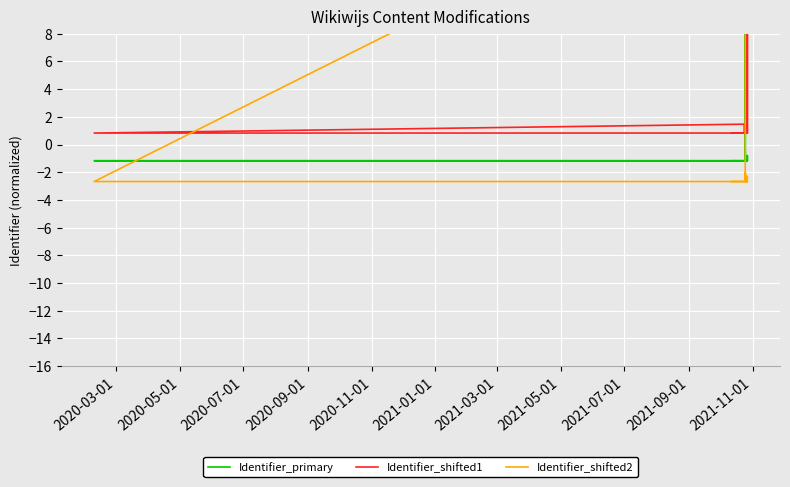

At which category does Identifier_primary reach its first local valley?

2021-01-01